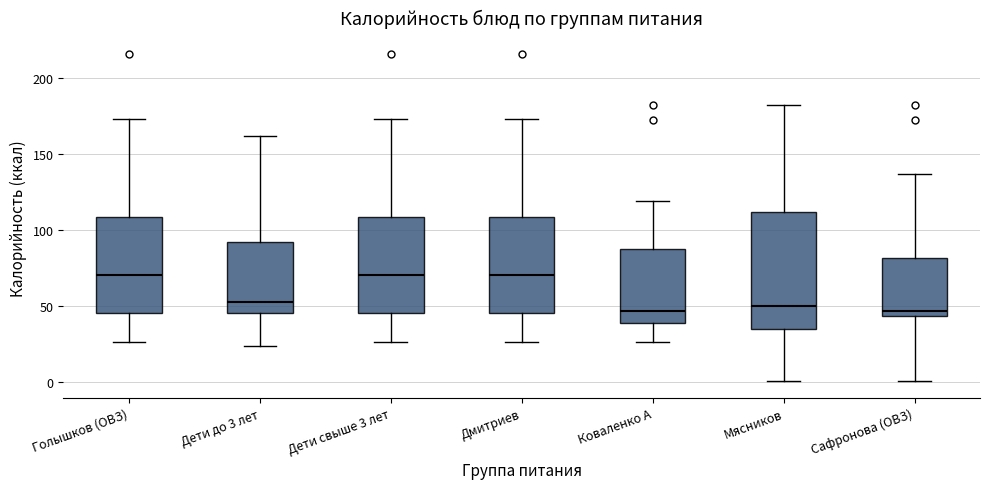

Which box is the tallest, from its lower edge to its upper edge?

Мясников